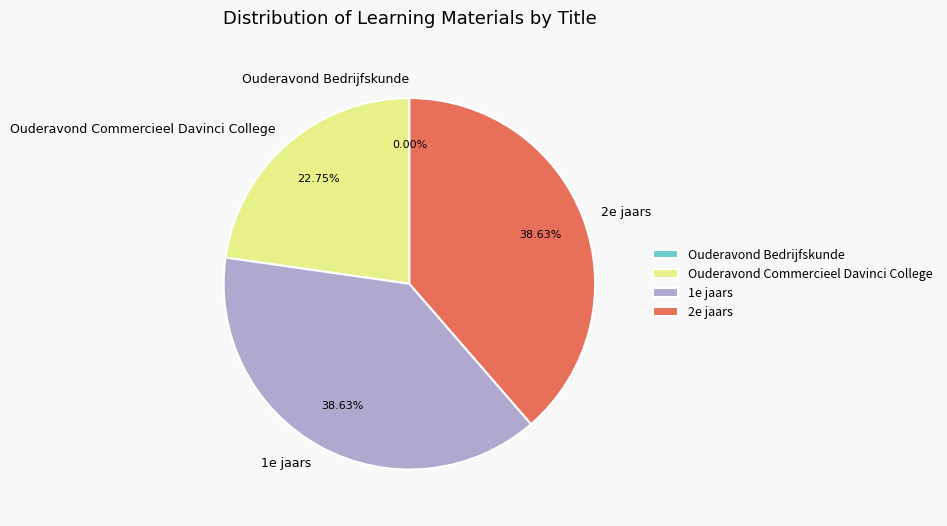

To the nearest percent, what is the average slice percentage?

25%